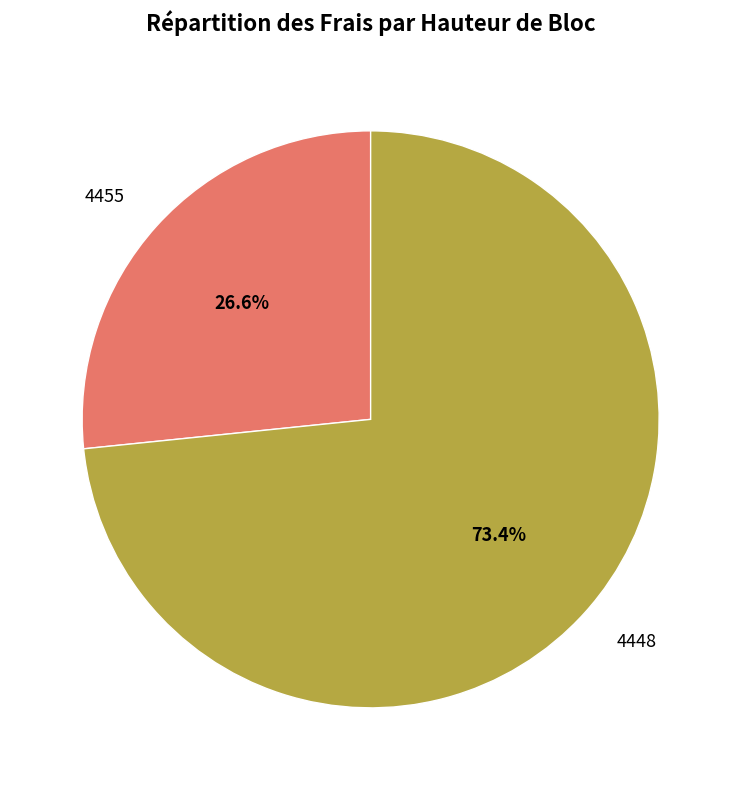

To the nearest percent, what is the combined percentage of 4455 and 4448?

100%